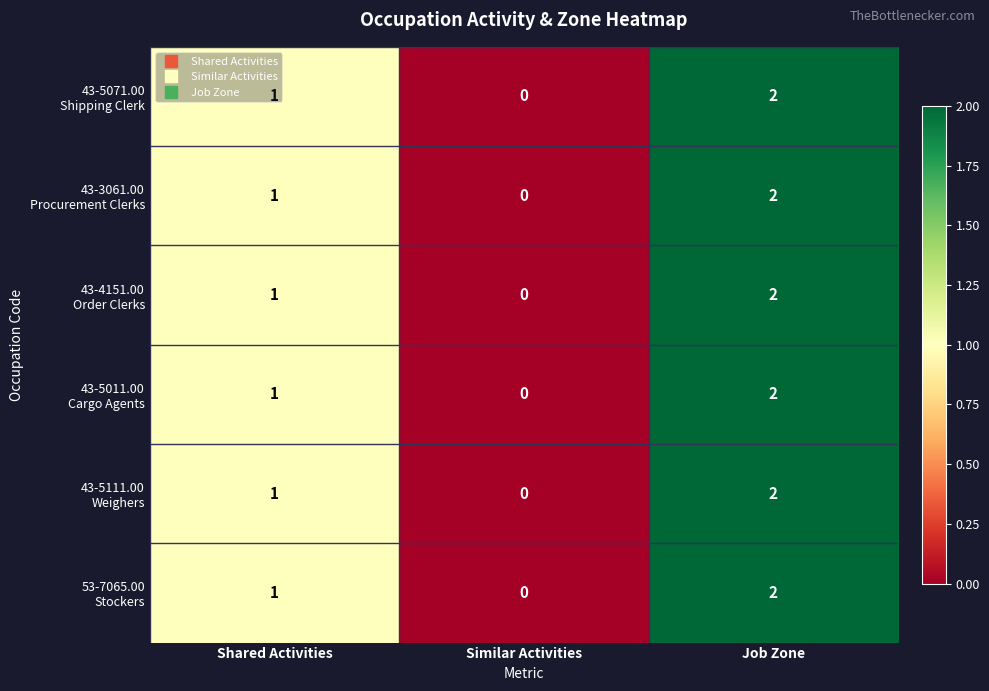

What is the total value across all series at Shared Activities?

6